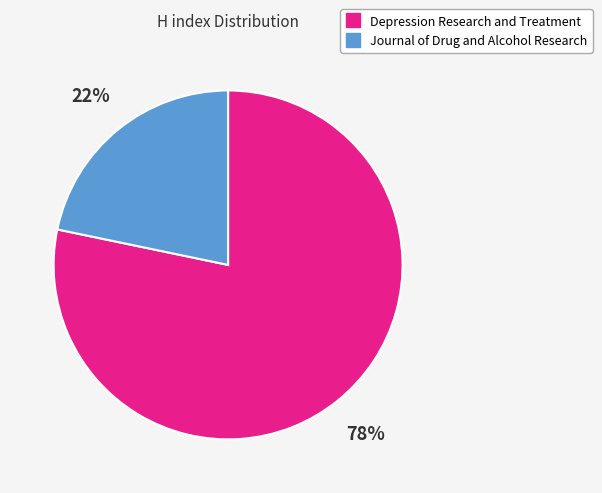

How many slices are in this pie chart?

2